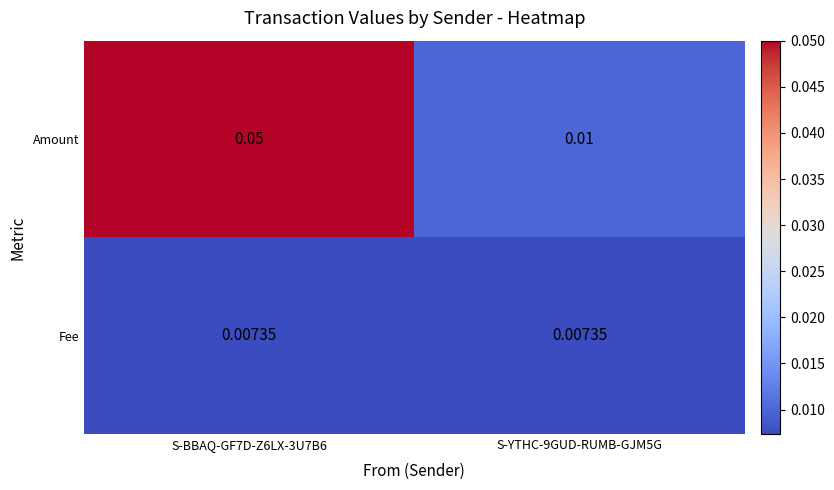

Count the number of data series in this chart.

2